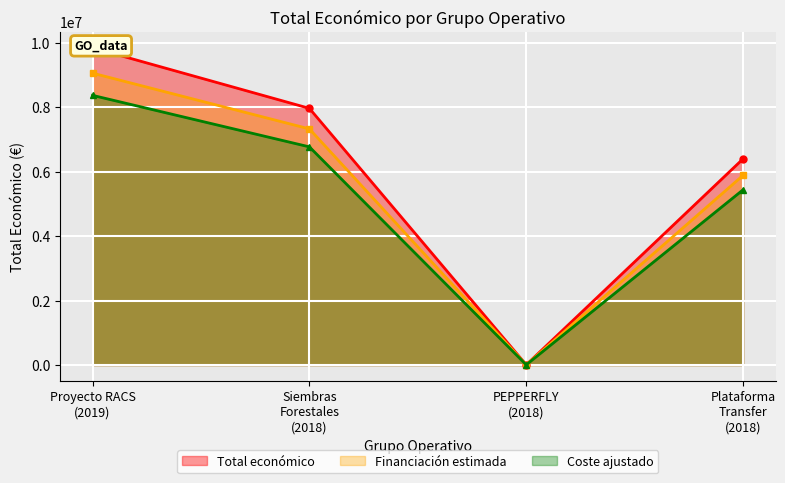

List the series in order of their overall mean, lowest first.

Coste ajustado, Financiación estimada, Total económico